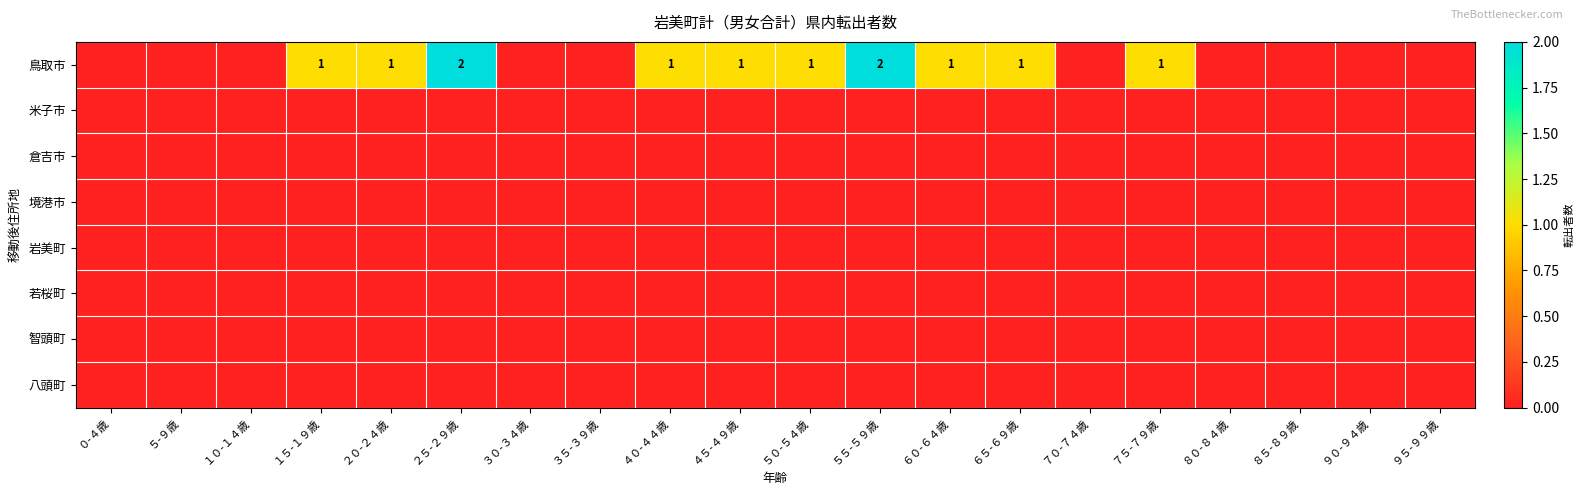

Where is 智頭町 nearest to the value 0?

０-４歳